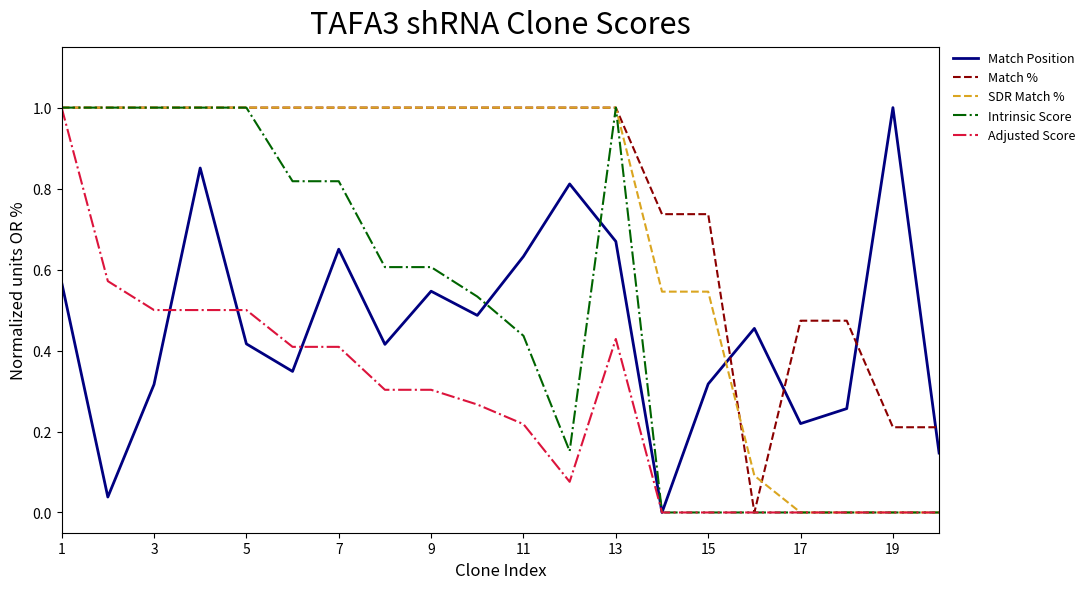

What are all the series names shown in the legend?

Match Position, Match %, SDR Match %, Intrinsic Score, Adjusted Score